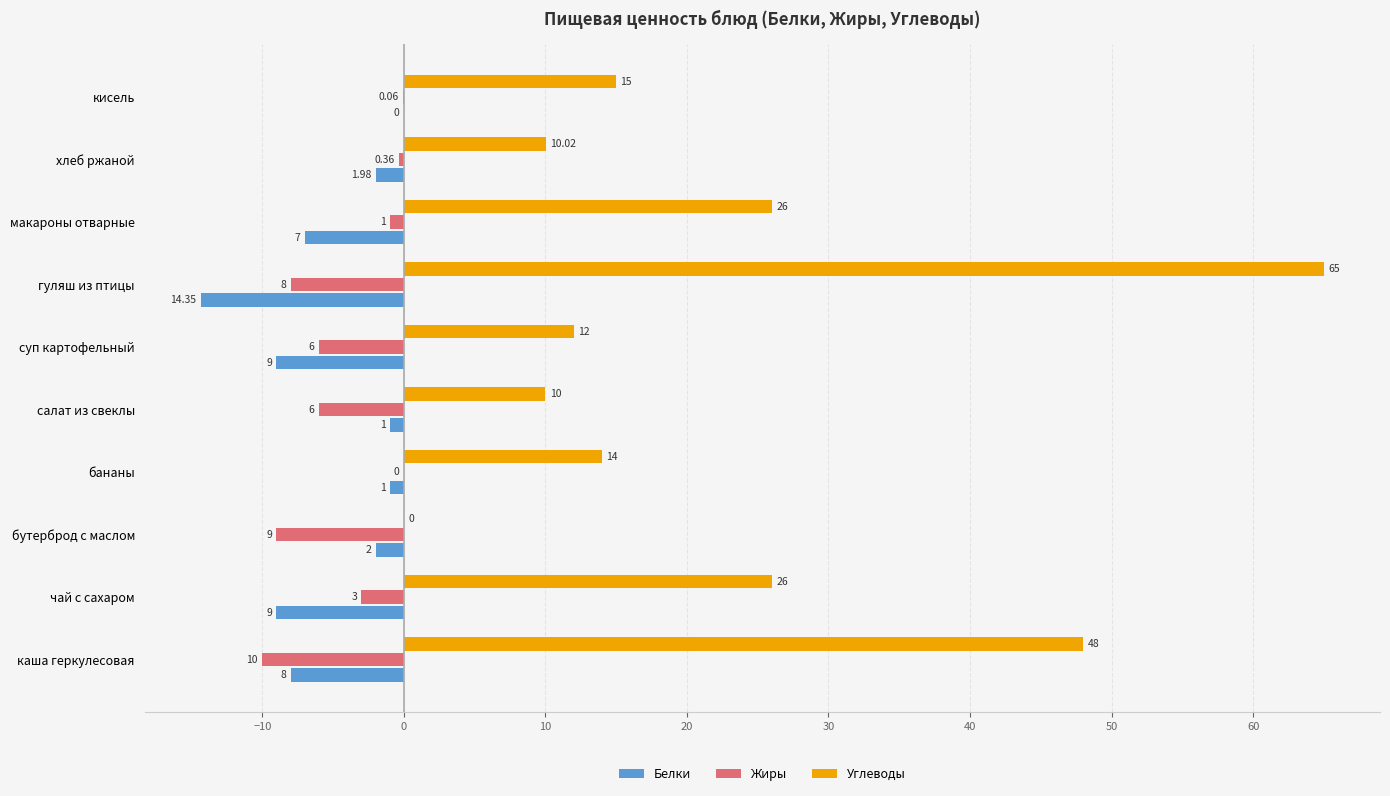

Which series has the largest range (max minus min)?

Углеводы